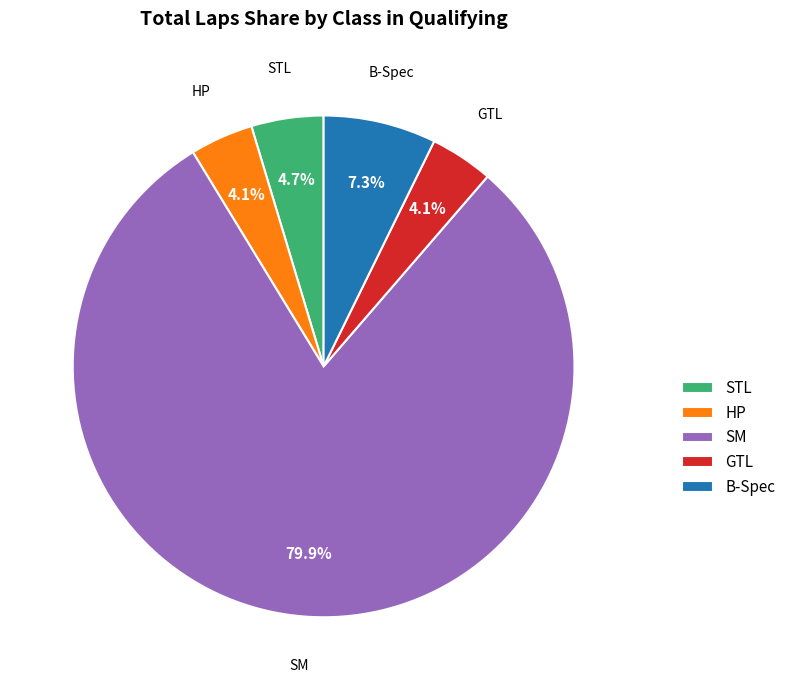

Is it true that HP is 34% of the pie?

False